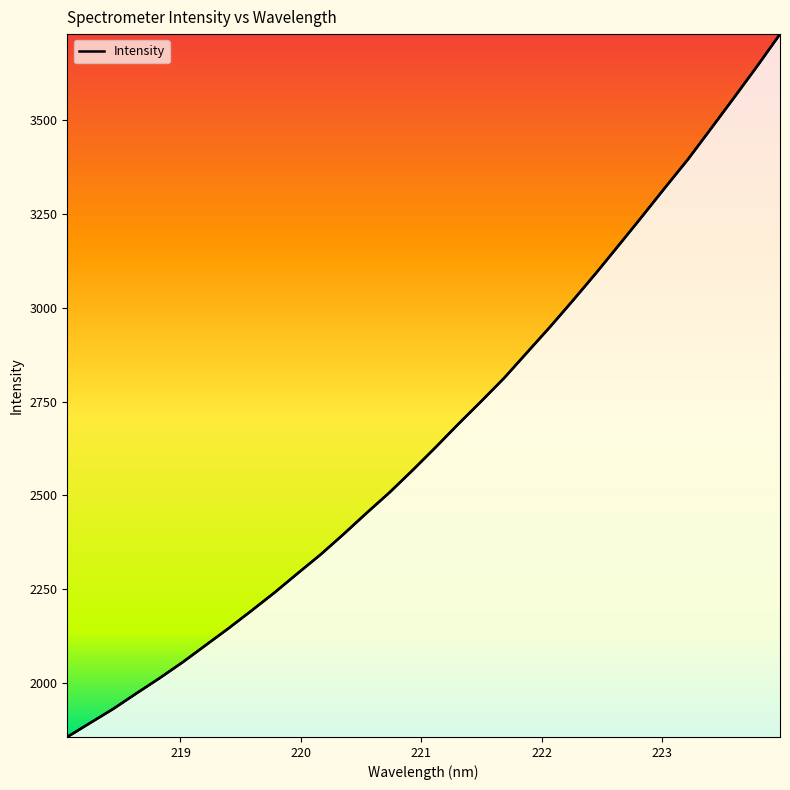

Which has a higher value, 222.0721 or 219.589?

222.0721